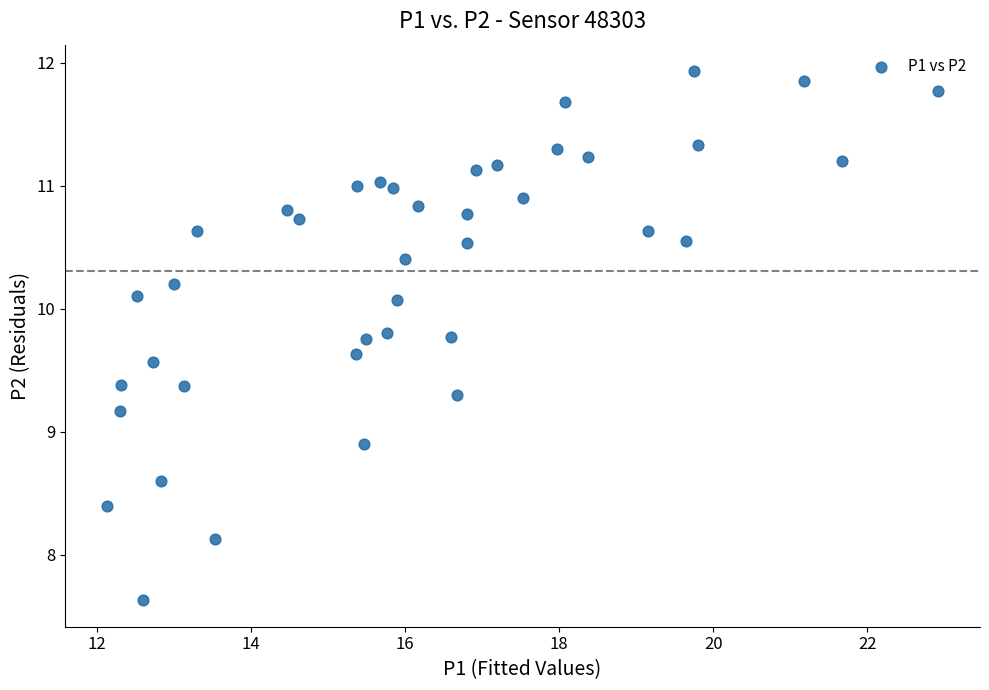

What is the range of X values (max minus min)?

10.8